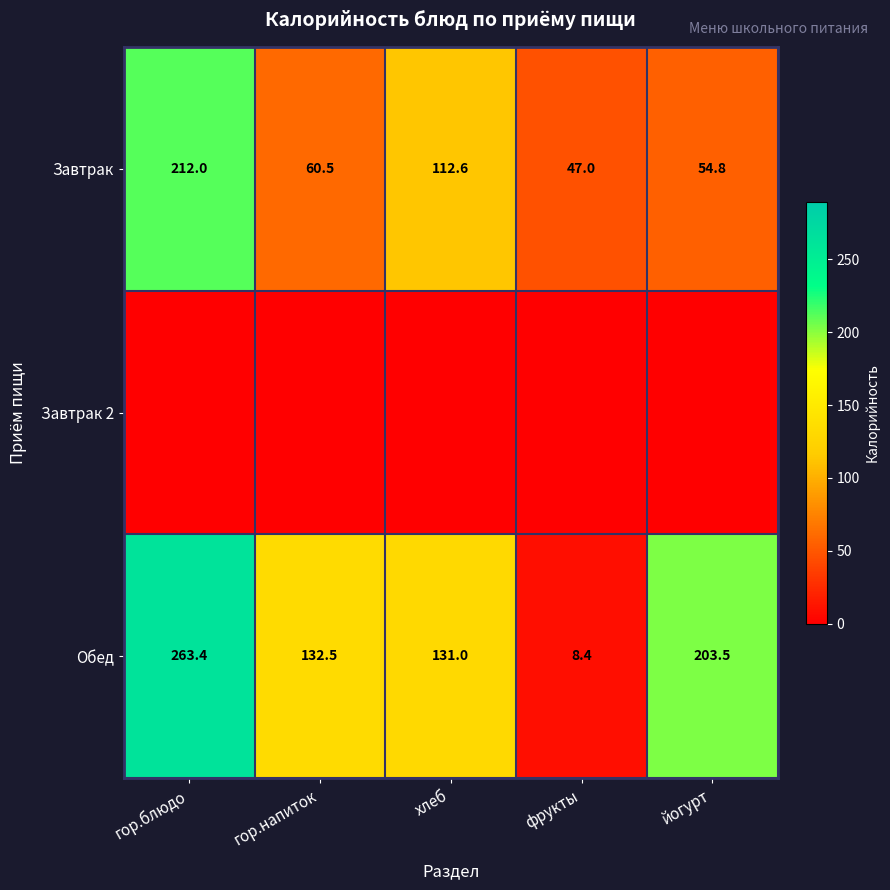

At which label is Обед closest to 135?

гор.напиток